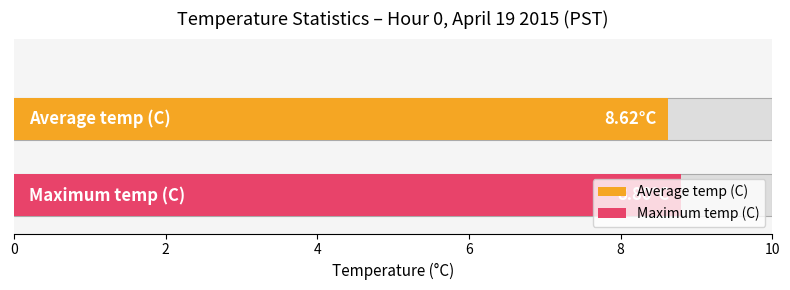

What is the value of the Maximum utilization bar at the 3rd from the left?

8.7